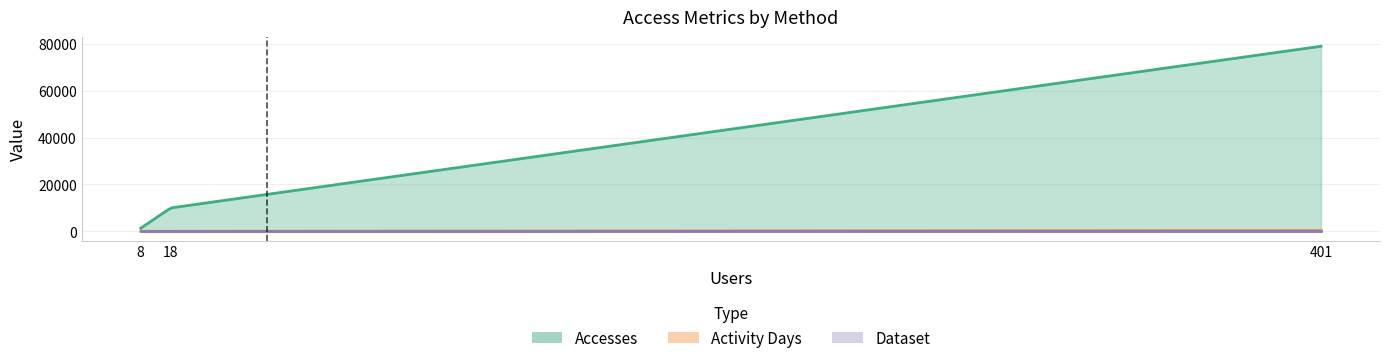

What is the value of the Activity Days point at the 2nd from the left?

48